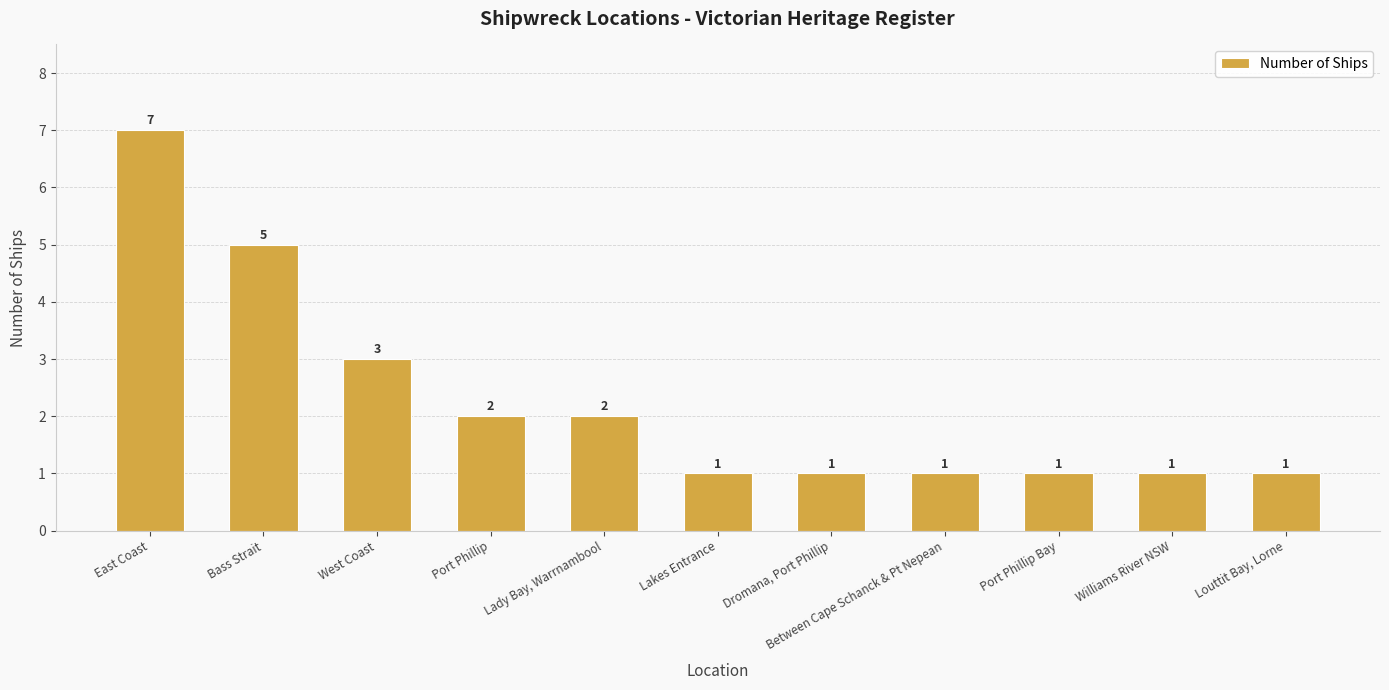

Reading left to right, what are all the values shown in this chart?

7	5	3	2	2	1	1	1	1	1	1